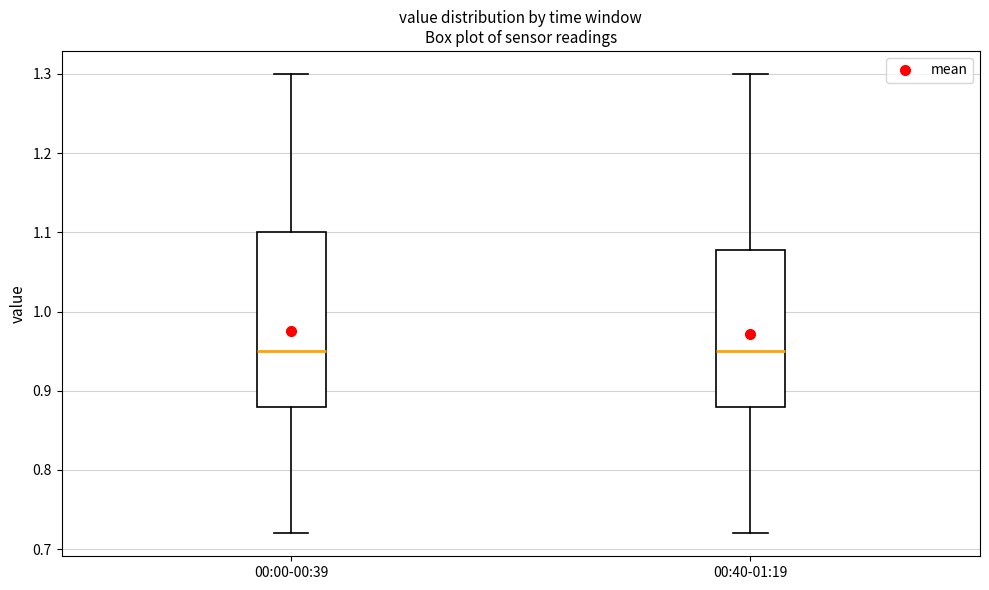

Reading left to right, read every box against the y-axis: the position of its median line, the range the box covers, and the ends of its whiskers. The values are not printed on the chart, so give them approximately, as read against the axis.

00:00-00:39: median 0.95, box 0.88 to 1.10, whiskers 0.72 to 1.30
00:40-01:19: median 0.95, box 0.88 to 1.08, whiskers 0.72 to 1.30